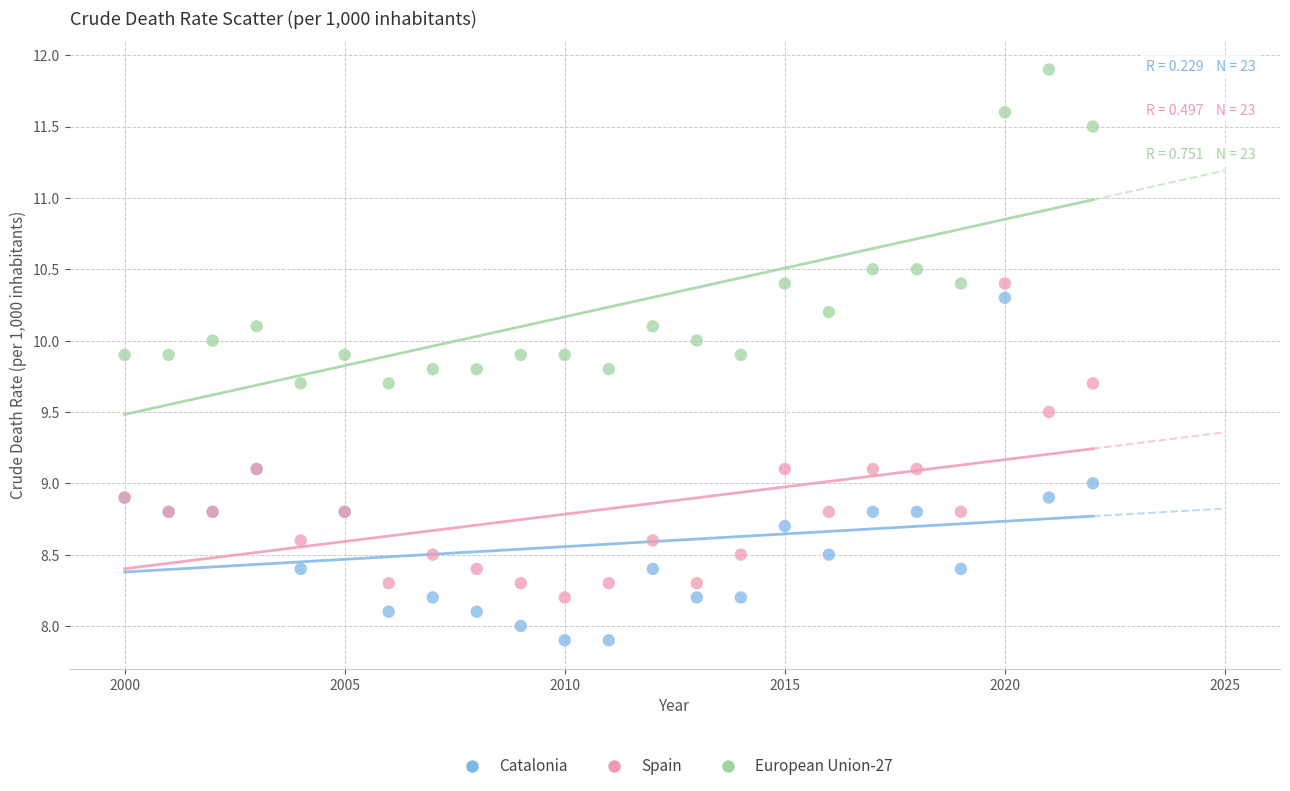

Which series has the largest Y range (max minus min)?

Catalonia